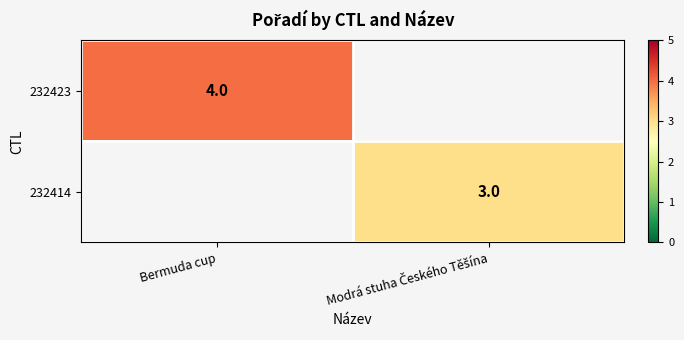

The value of 232423 at Bermuda cup is 2. True or false?

False